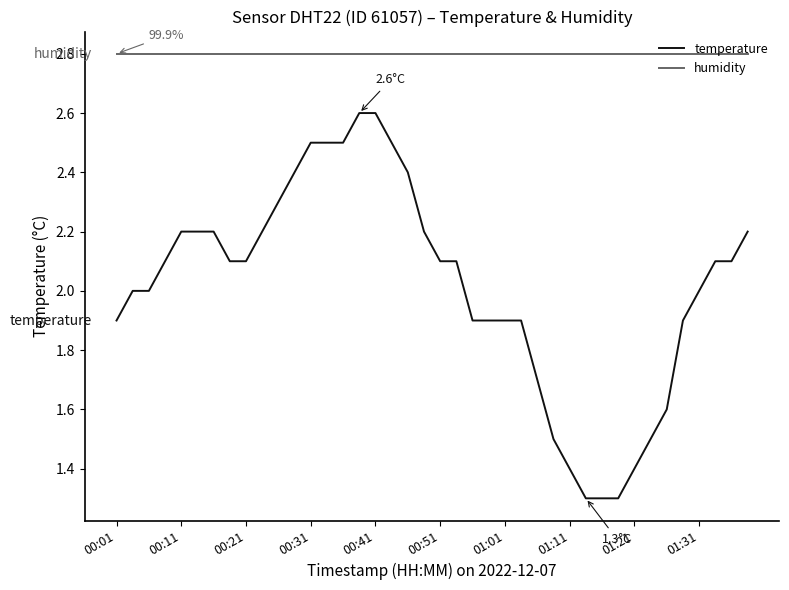

Which series has the widest spread of values?

temperature